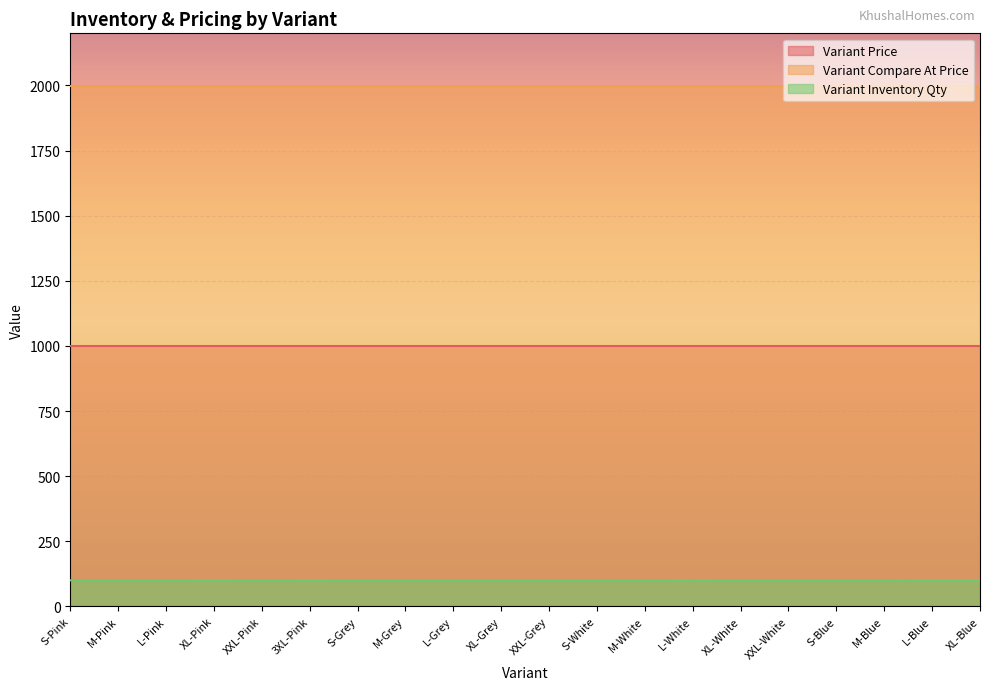

Reading left to right, transcribe all the data shown in this chart.

Variant Price: S-Pink=999	M-Pink=999	L-Pink=999	XL-Pink=999	XXL-Pink=999	3XL-Pink=999	S-Grey=999	M-Grey=999	L-Grey=999	XL-Grey=999	XXL-Grey=999	S-White=999	M-White=999	L-White=999	XL-White=999	XXL-White=999	S-Blue=999	M-Blue=999	L-Blue=999	XL-Blue=999
Variant Compare At Price: S-Pink=1999	M-Pink=1999	L-Pink=1999	XL-Pink=1999	XXL-Pink=1999	3XL-Pink=1999	S-Grey=1999	M-Grey=1999	L-Grey=1999	XL-Grey=1999	XXL-Grey=1999	S-White=1999	M-White=1999	L-White=1999	XL-White=1999	XXL-White=1999	S-Blue=1999	M-Blue=1999	L-Blue=1999	XL-Blue=1999
Variant Inventory Qty: S-Pink=100	M-Pink=100	L-Pink=100	XL-Pink=99	XXL-Pink=100	3XL-Pink=99	S-Grey=100	M-Grey=100	L-Grey=100	XL-Grey=100	XXL-Grey=100	S-White=100	M-White=100	L-White=99	XL-White=100	XXL-White=100	S-Blue=100	M-Blue=100	L-Blue=99	XL-Blue=99